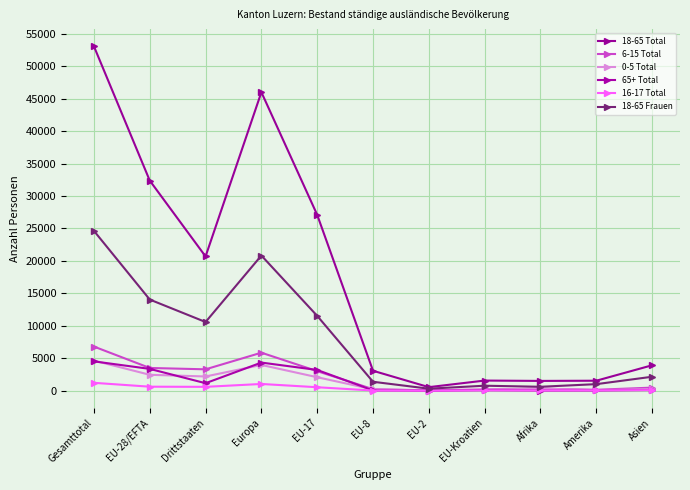

Is this an area chart (filled region under the line)?

No